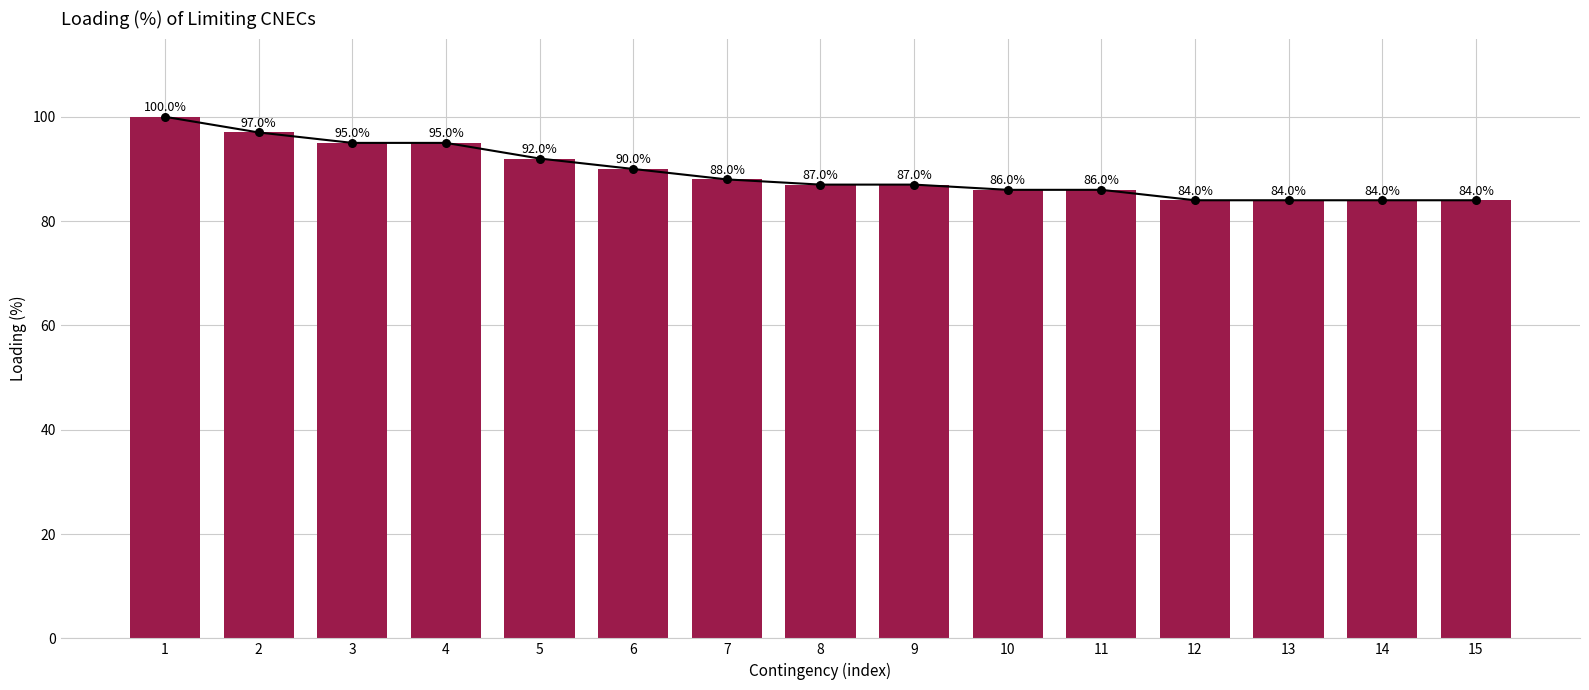

What is the ratio of the value at 15 to the value at 9?

1.0